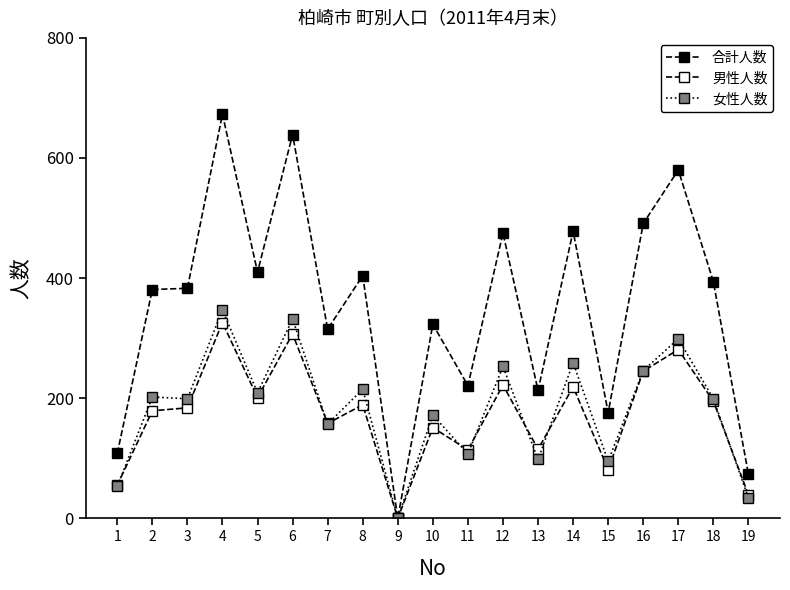

At which label does 合計人数 first exceed 383?

4